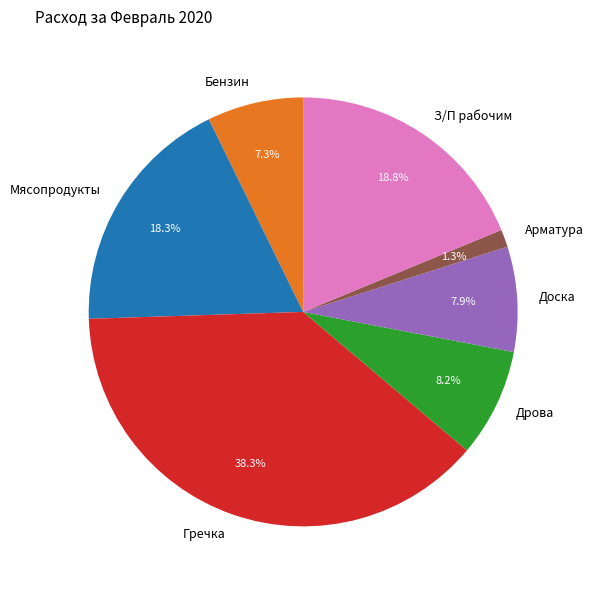

How many slices are in this pie chart?

7